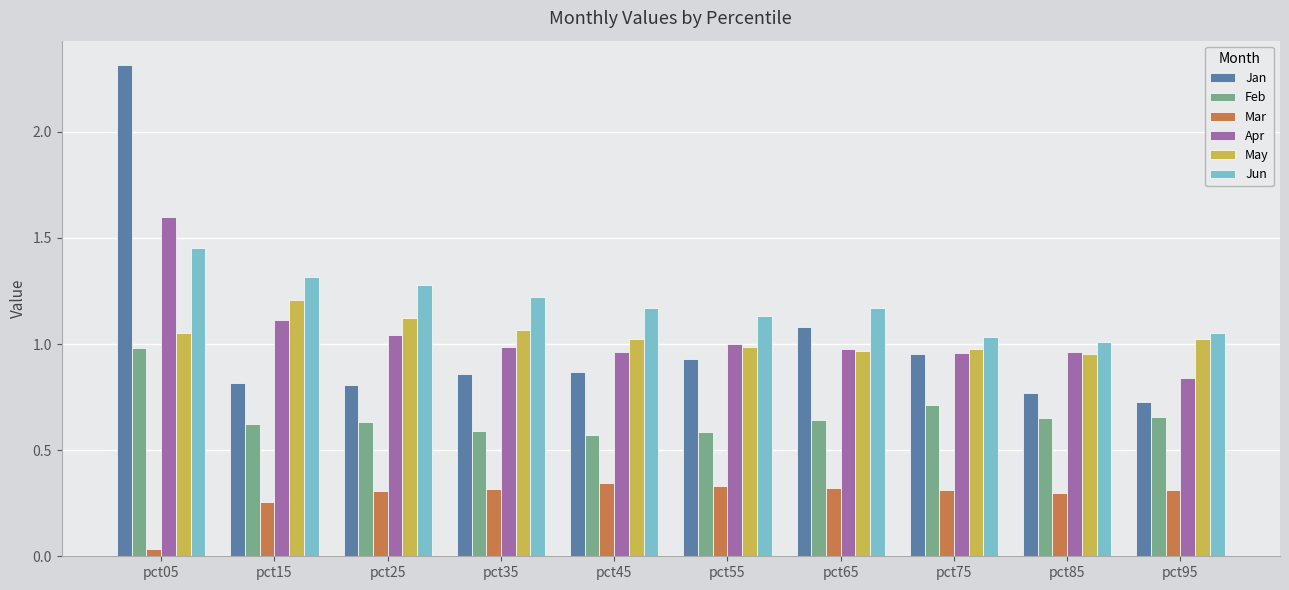

Which series has the largest total across all categories?

Jun